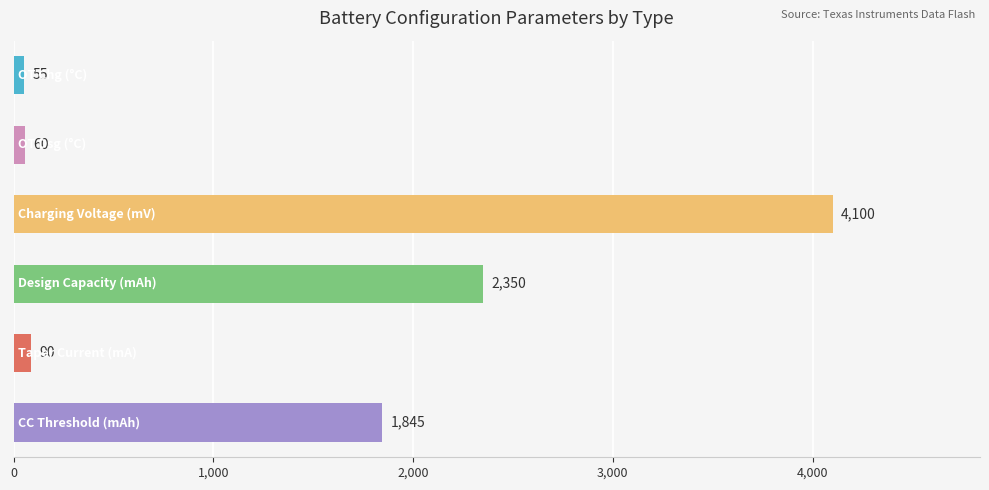

What is the difference between the second highest and minimum values?

2295